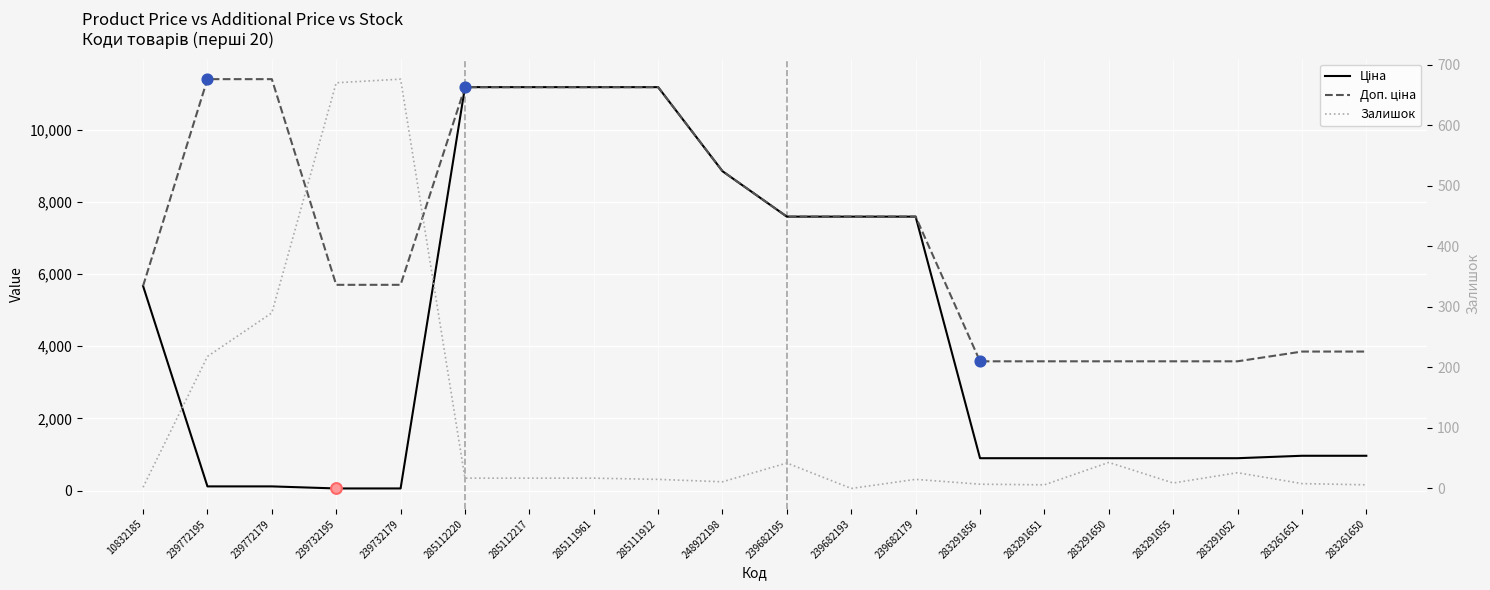

Which series has the widest spread of Y values?

Ціна